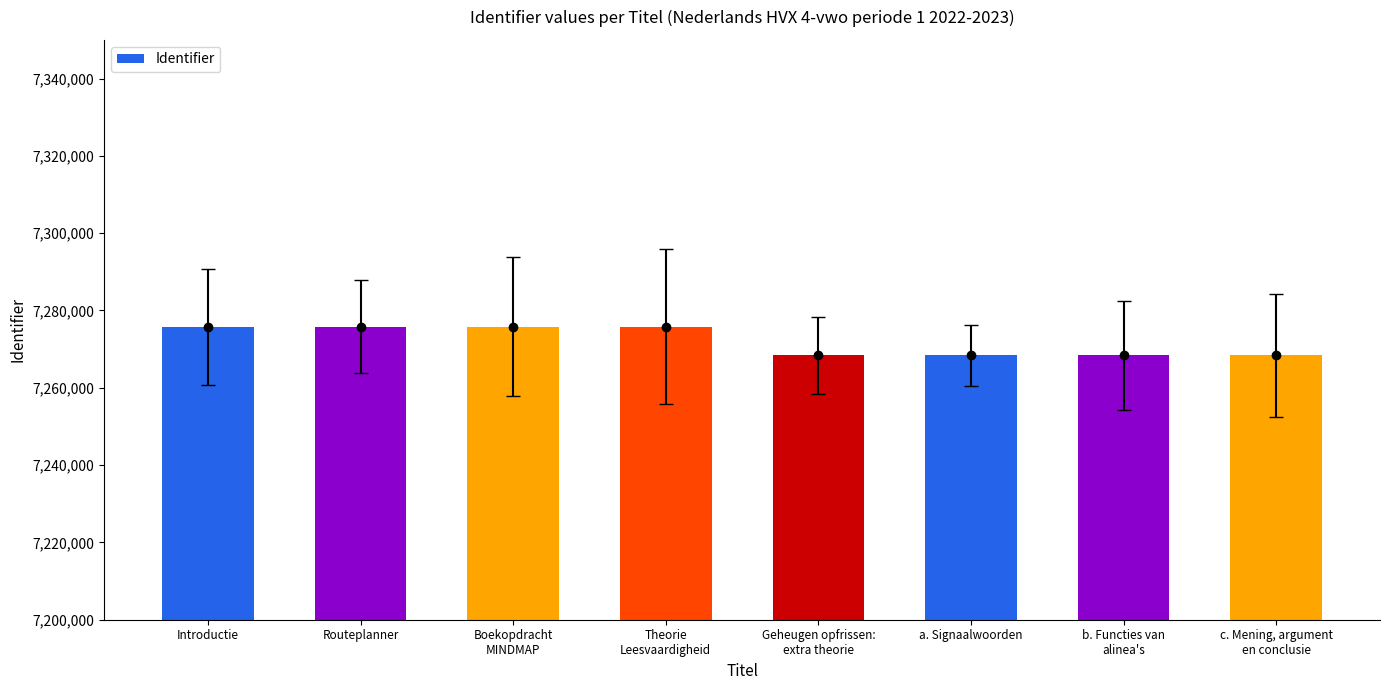

True or false: the data shows 7268357 at b. Functies van
alinea's.

True